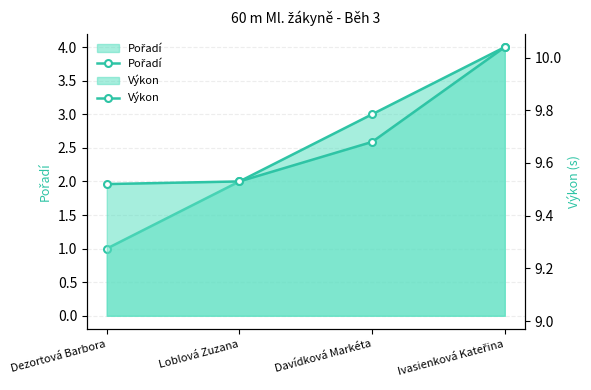

True or false: Pořadí and Výkon intersect in this chart.

False